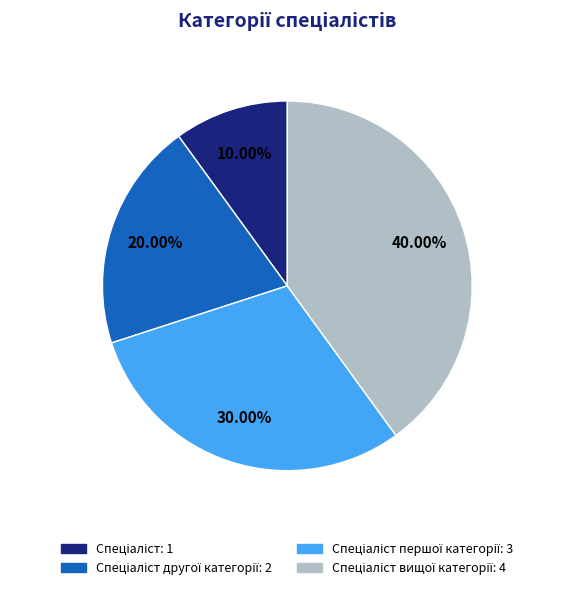

Is there a majority slice in this chart?

No